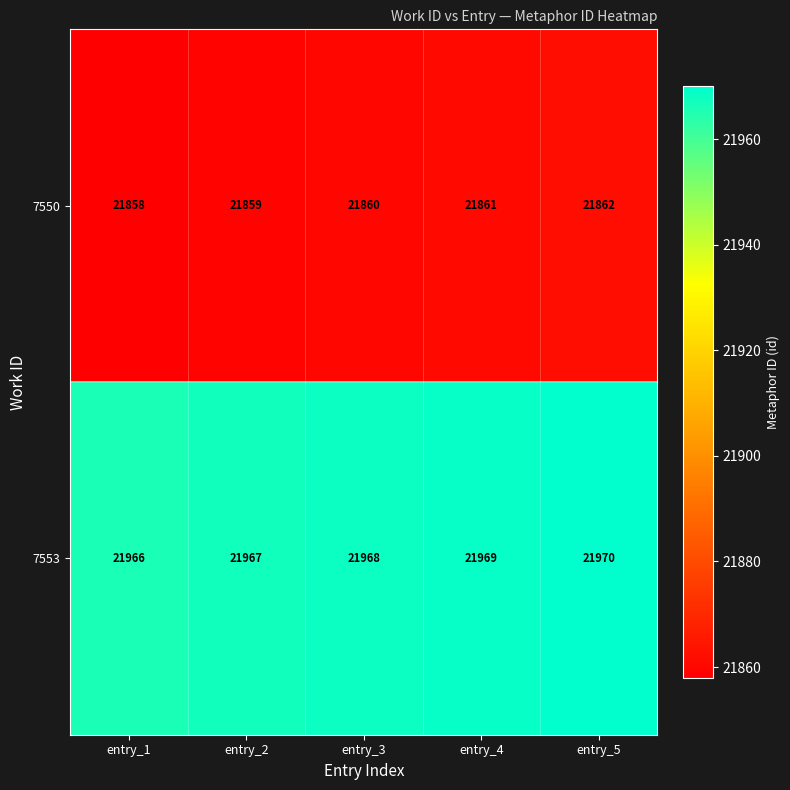

At how many categories does at least one series exceed 21877?

5